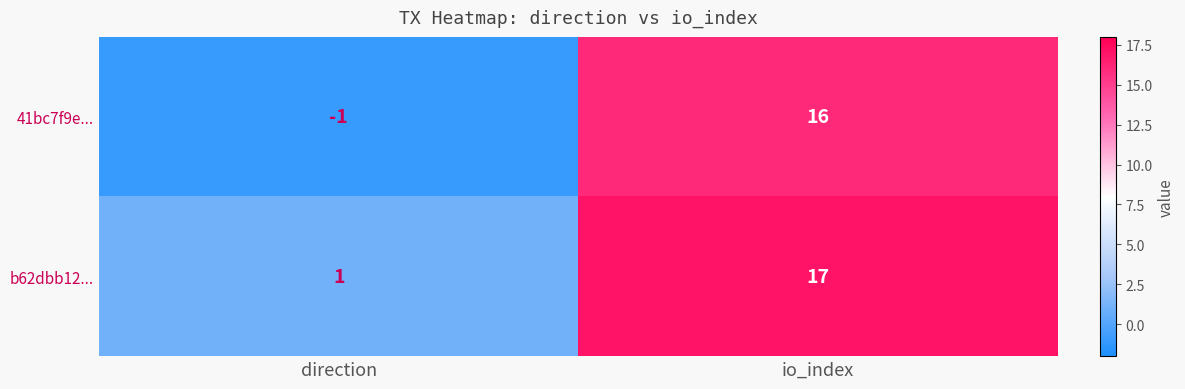

The value of b62dbb12... at direction is 2. True or false?

False